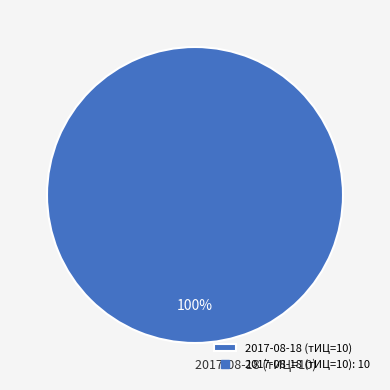

What percentage is the 2017-08-18 (тИЦ=10) slice, to the nearest percent?

100%